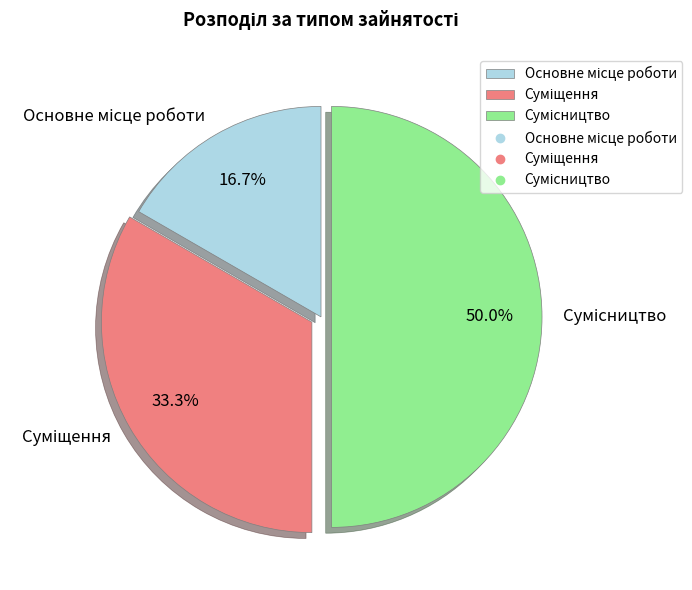

To the nearest percent, what is the average slice percentage?

33%